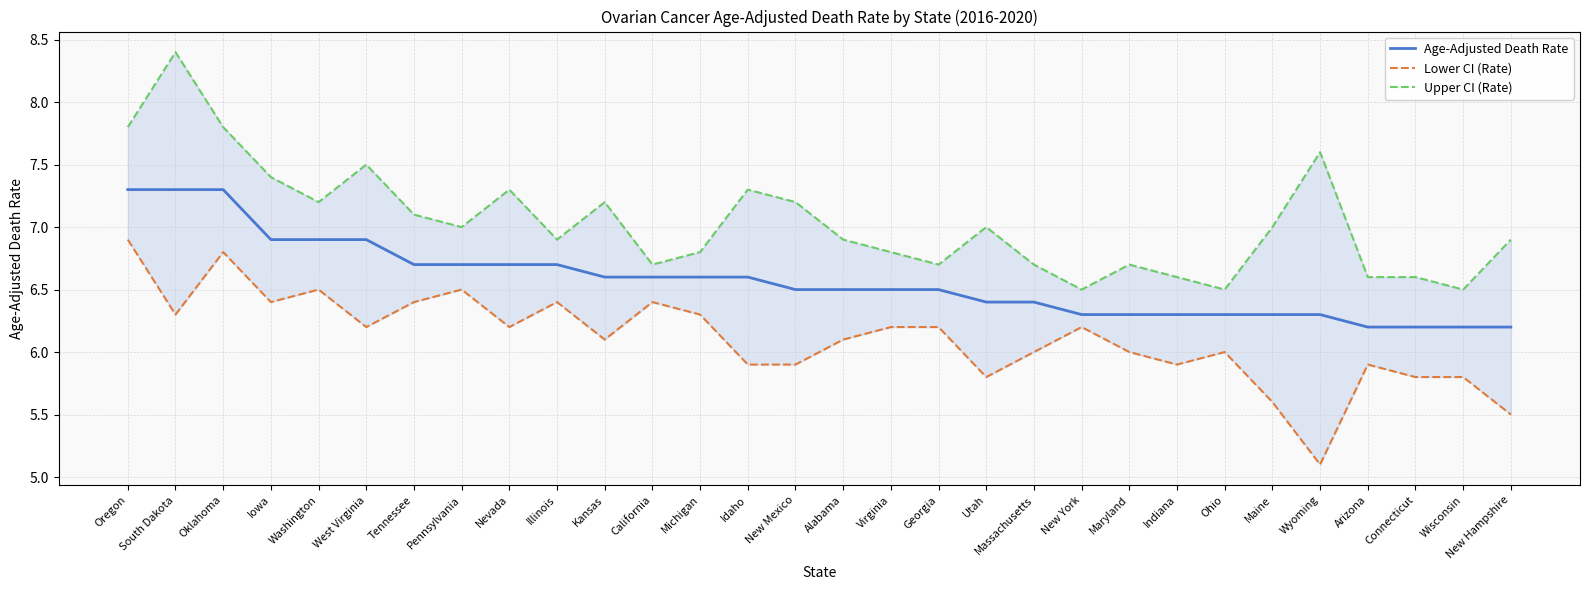

Reading left to right, transcribe all the data shown in this chart.

Age-Adjusted Death Rate: Oregon=7.3	South Dakota=7.3	Oklahoma=7.3	Iowa=6.9	Washington=6.9	West Virginia=6.9	Tennessee=6.7	Pennsylvania=6.7	Nevada=6.7	Illinois=6.7	Kansas=6.6	California=6.6	Michigan=6.6	Idaho=6.6	New Mexico=6.5	Alabama=6.5	Virginia=6.5	Georgia=6.5	Utah=6.4	Massachusetts=6.4	New York=6.3	Maryland=6.3	Indiana=6.3	Ohio=6.3	Maine=6.3	Wyoming=6.3	Arizona=6.2	Connecticut=6.2	Wisconsin=6.2	New Hampshire=6.2
Lower CI (Rate): Oregon=6.9	South Dakota=6.3	Oklahoma=6.8	Iowa=6.4	Washington=6.5	West Virginia=6.2	Tennessee=6.4	Pennsylvania=6.5	Nevada=6.2	Illinois=6.4	Kansas=6.1	California=6.4	Michigan=6.3	Idaho=5.9	New Mexico=5.9	Alabama=6.1	Virginia=6.2	Georgia=6.2	Utah=5.8	Massachusetts=6.0	New York=6.2	Maryland=6.0	Indiana=5.9	Ohio=6.0	Maine=5.6	Wyoming=5.1	Arizona=5.9	Connecticut=5.8	Wisconsin=5.8	New Hampshire=5.5
Upper CI (Rate): Oregon=7.8	South Dakota=8.4	Oklahoma=7.8	Iowa=7.4	Washington=7.2	West Virginia=7.5	Tennessee=7.1	Pennsylvania=7.0	Nevada=7.3	Illinois=6.9	Kansas=7.2	California=6.7	Michigan=6.8	Idaho=7.3	New Mexico=7.2	Alabama=6.9	Virginia=6.8	Georgia=6.7	Utah=7.0	Massachusetts=6.7	New York=6.5	Maryland=6.7	Indiana=6.6	Ohio=6.5	Maine=7.0	Wyoming=7.6	Arizona=6.6	Connecticut=6.6	Wisconsin=6.5	New Hampshire=6.9